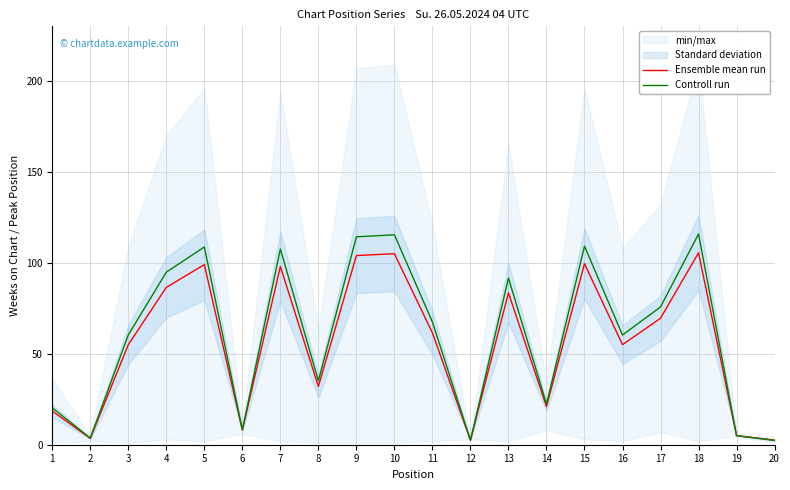

At which category does Controll run reach its first local peak?

5